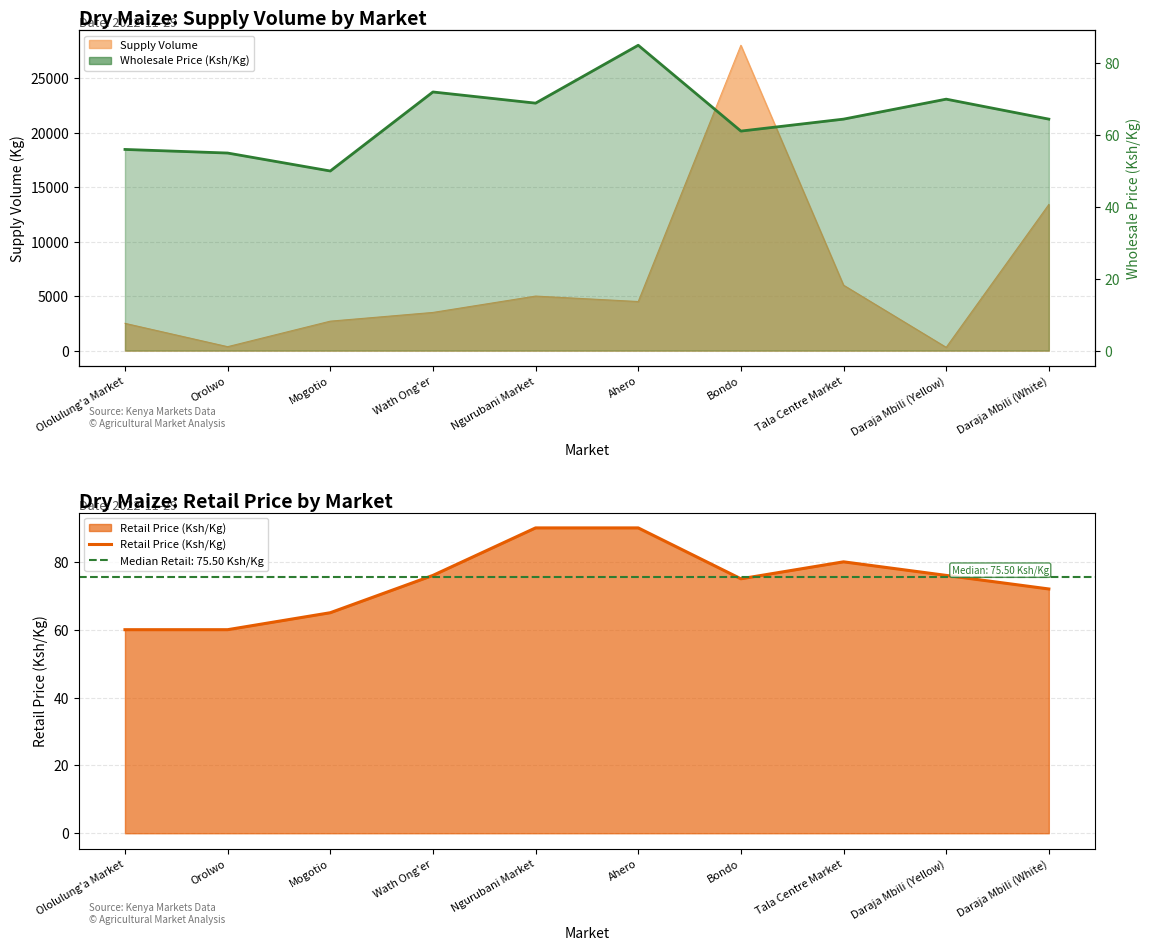

True or false: Retail Price (Ksh/Kg) has more than 2 points higher than both neighbors.

False